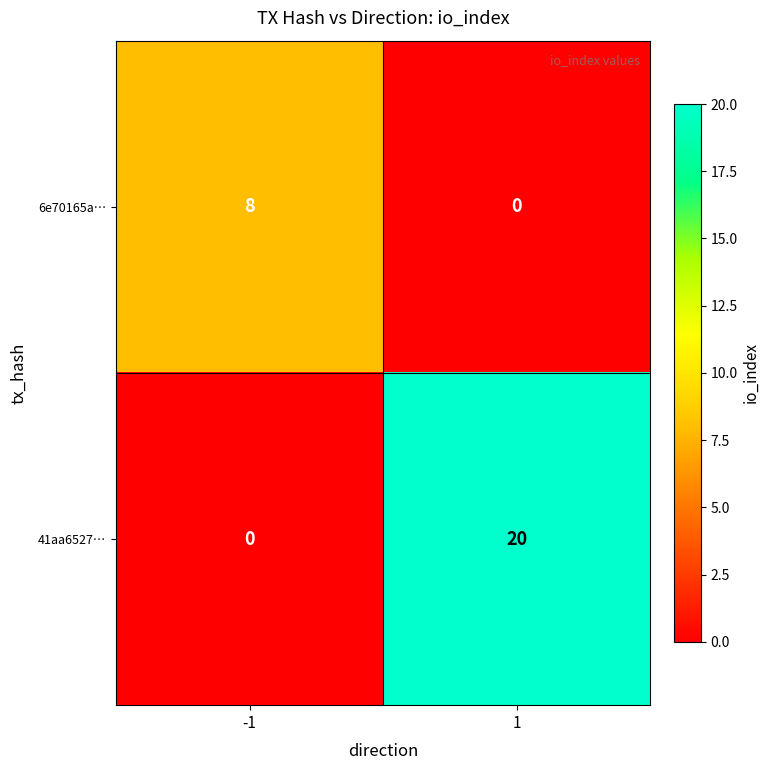

List the series in order of their peak value, lowest first.

6e70165a…, 41aa6527…